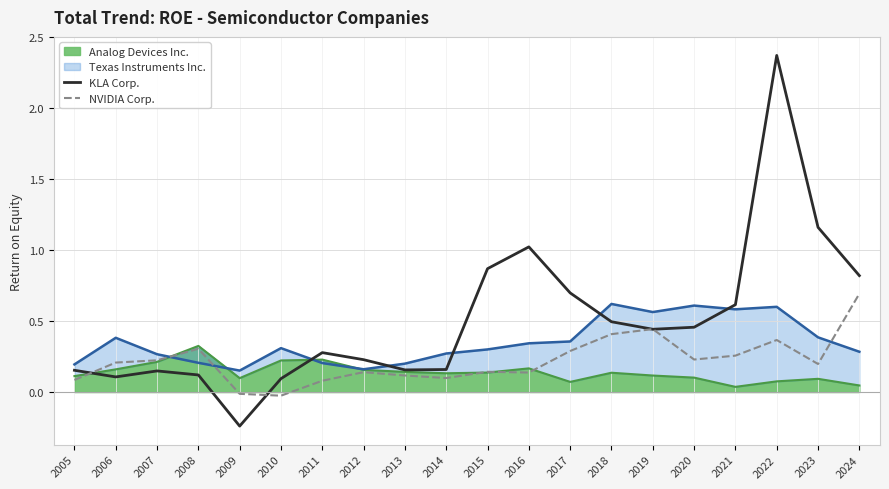

The value of NVIDIA Corp. at 2013 is 0.1. True or false?

True